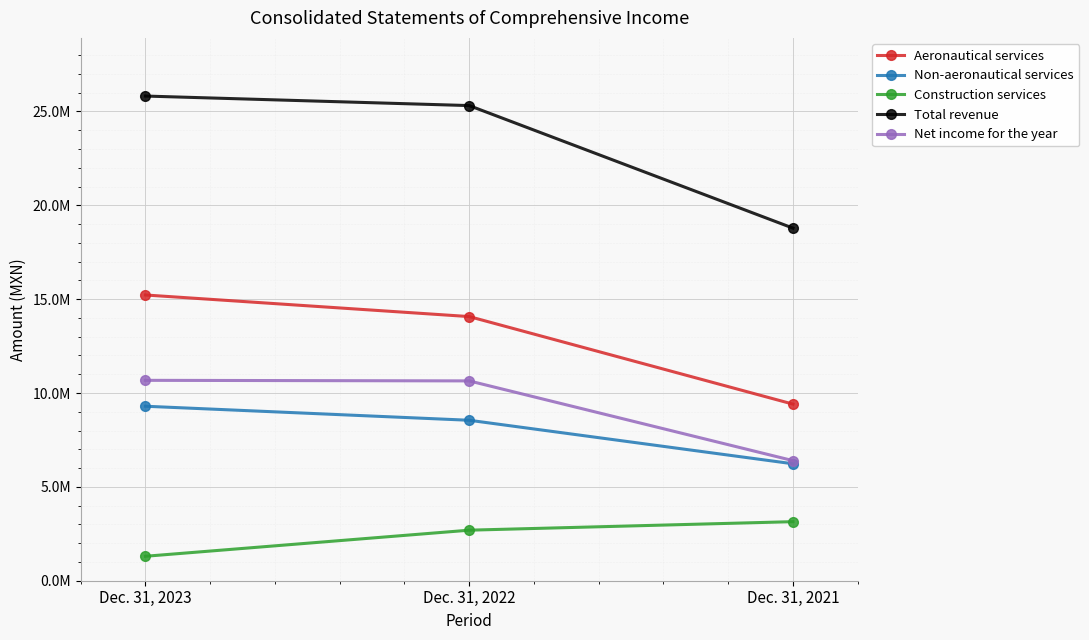

What is the total value across all series at Dec. 31, 2021?

43966850